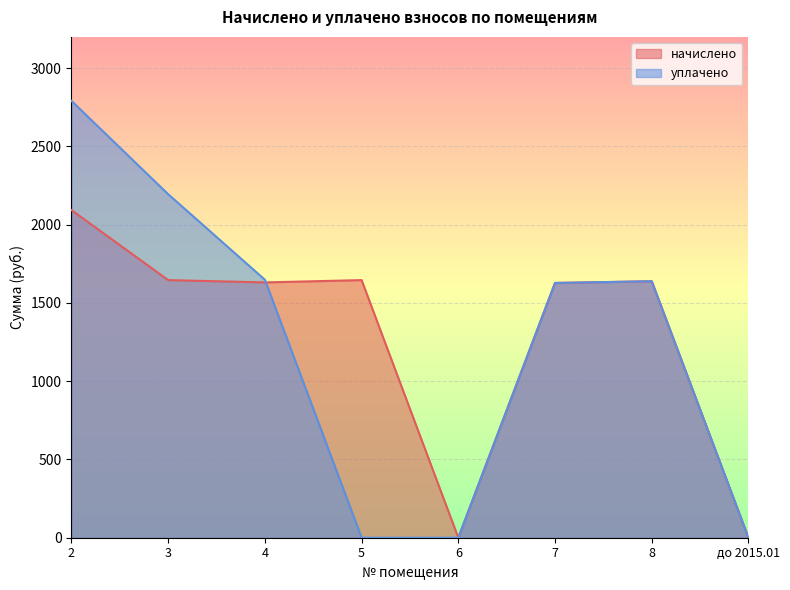

True or false: уплачено has more than 0 points higher than both neighbors.

True